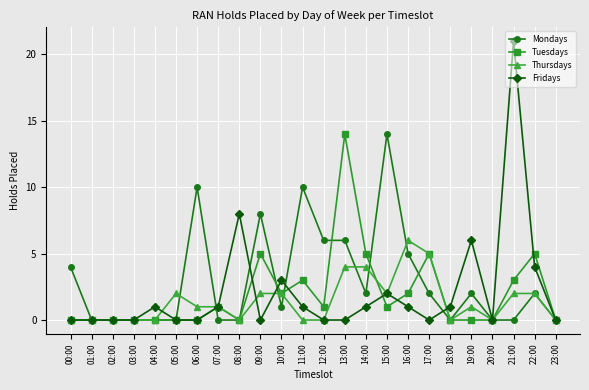

Reading left to right, extract all data points from this chart.

Mondays: 00:00=4	01:00=0	02:00=0	03:00=0	04:00=0	05:00=0	06:00=10	07:00=0	08:00=0	09:00=8	10:00=1	11:00=10	12:00=6	13:00=6	14:00=2	15:00=14	16:00=5	17:00=2	18:00=0	19:00=2	20:00=0	21:00=0	22:00=2	23:00=0
Tuesdays: 00:00=0	01:00=0	02:00=0	03:00=0	04:00=0	05:00=0	06:00=0	07:00=1	08:00=0	09:00=5	10:00=2	11:00=3	12:00=1	13:00=14	14:00=5	15:00=1	16:00=2	17:00=5	18:00=0	19:00=0	20:00=0	21:00=3	22:00=5	23:00=0
Thursdays: 00:00=0	01:00=0	02:00=0	03:00=0	04:00=0	05:00=2	06:00=1	07:00=1	08:00=0	09:00=2	10:00=2	11:00=0	12:00=0	13:00=4	14:00=4	15:00=2	16:00=6	17:00=5	18:00=0	19:00=1	20:00=0	21:00=2	22:00=2	23:00=0
Fridays: 00:00=0	01:00=0	02:00=0	03:00=0	04:00=1	05:00=0	06:00=0	07:00=1	08:00=8	09:00=0	10:00=3	11:00=1	12:00=0	13:00=0	14:00=1	15:00=2	16:00=1	17:00=0	18:00=1	19:00=6	20:00=0	21:00=21	22:00=4	23:00=0